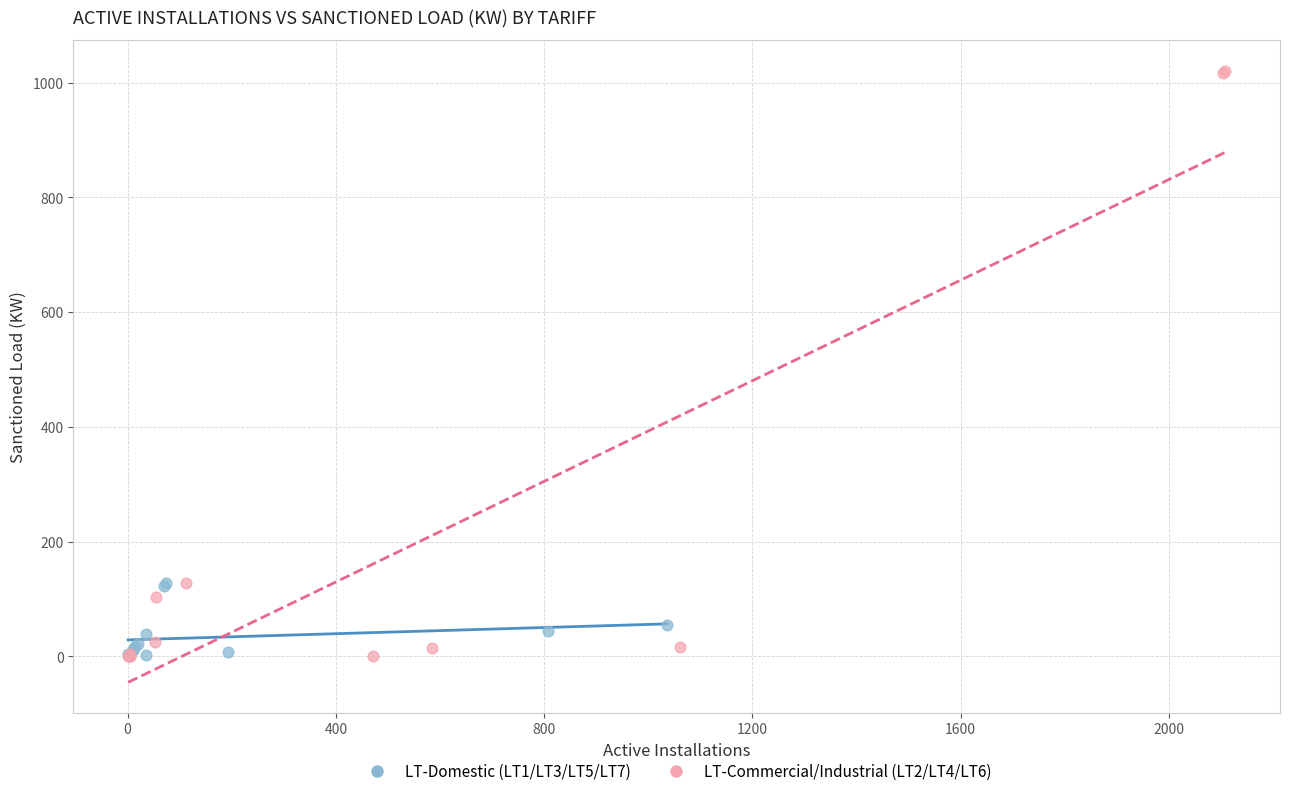

Which series contains the highest Y value?

LT-Commercial/Industrial (LT2/LT4/LT6)